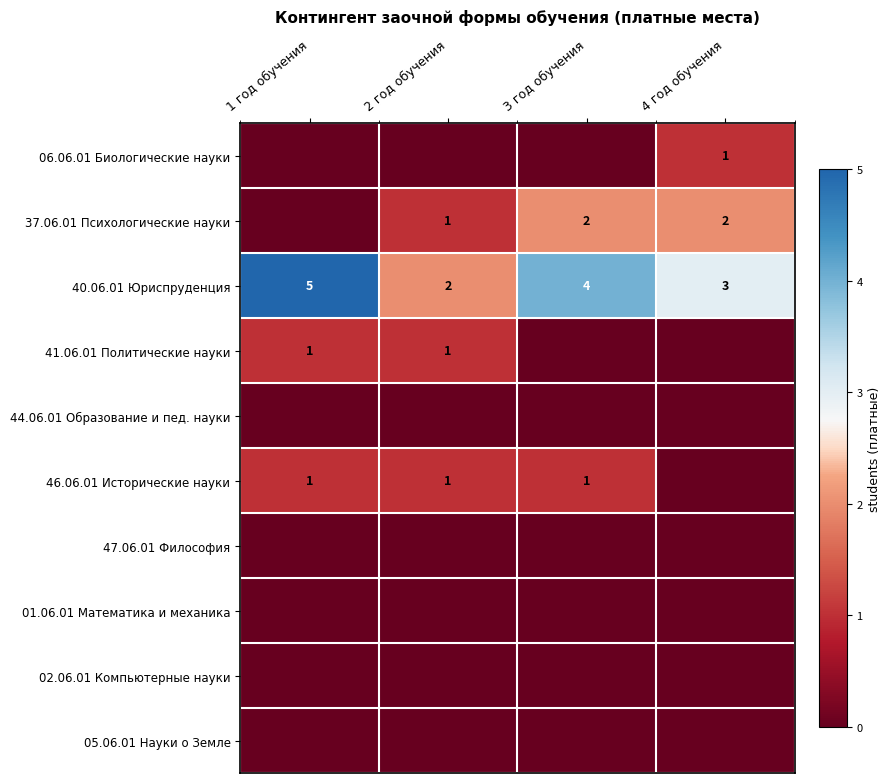

Read the 40.06.01 Юриспруденция value at 1 год обучения.

5